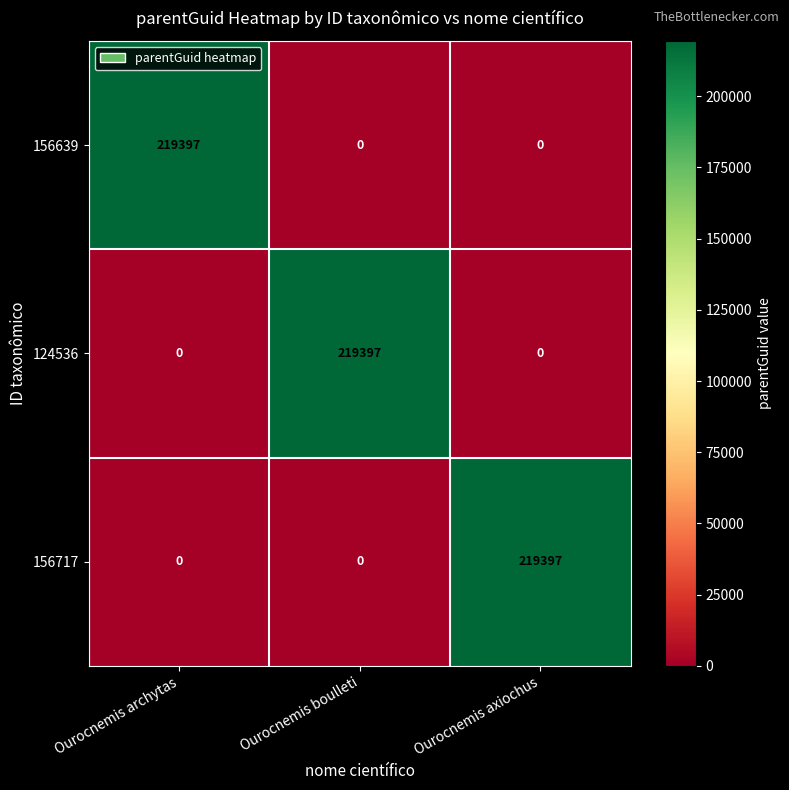

Reading right to left, what are all the values shown in this chart?

156639: Ourocnemis axiochus=0	Ourocnemis boulleti=0	Ourocnemis archytas=219397
124536: Ourocnemis axiochus=0	Ourocnemis boulleti=219397	Ourocnemis archytas=0
156717: Ourocnemis axiochus=219397	Ourocnemis boulleti=0	Ourocnemis archytas=0